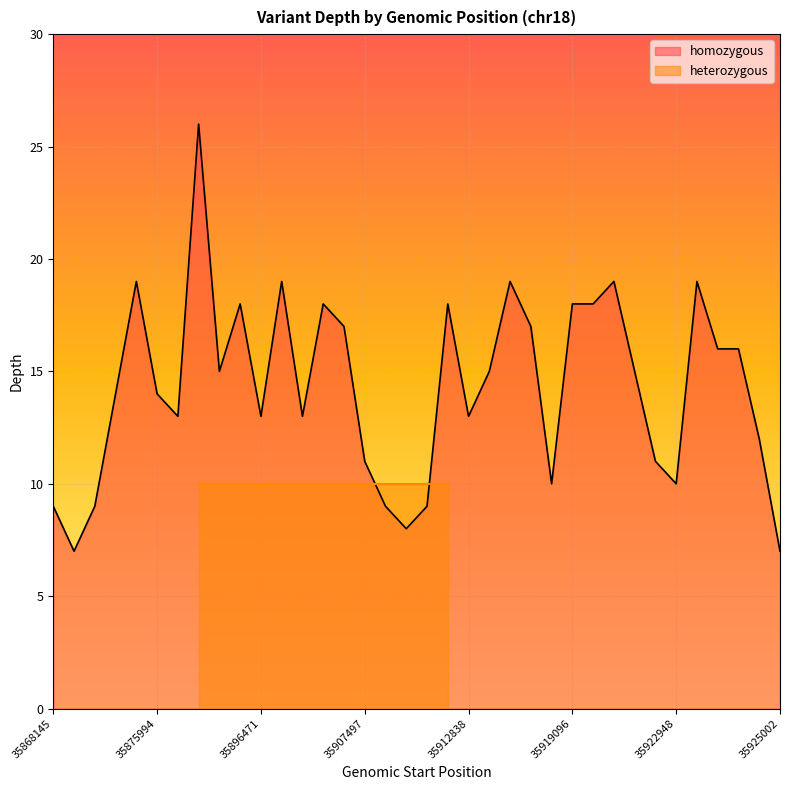

At which category does the chart reach its peak across all series?

35878194